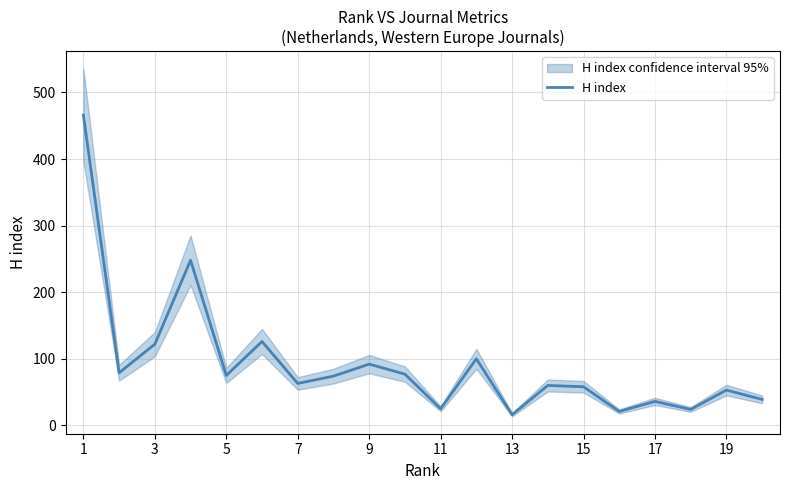

Which label corresponds to the largest value in the chart?

1